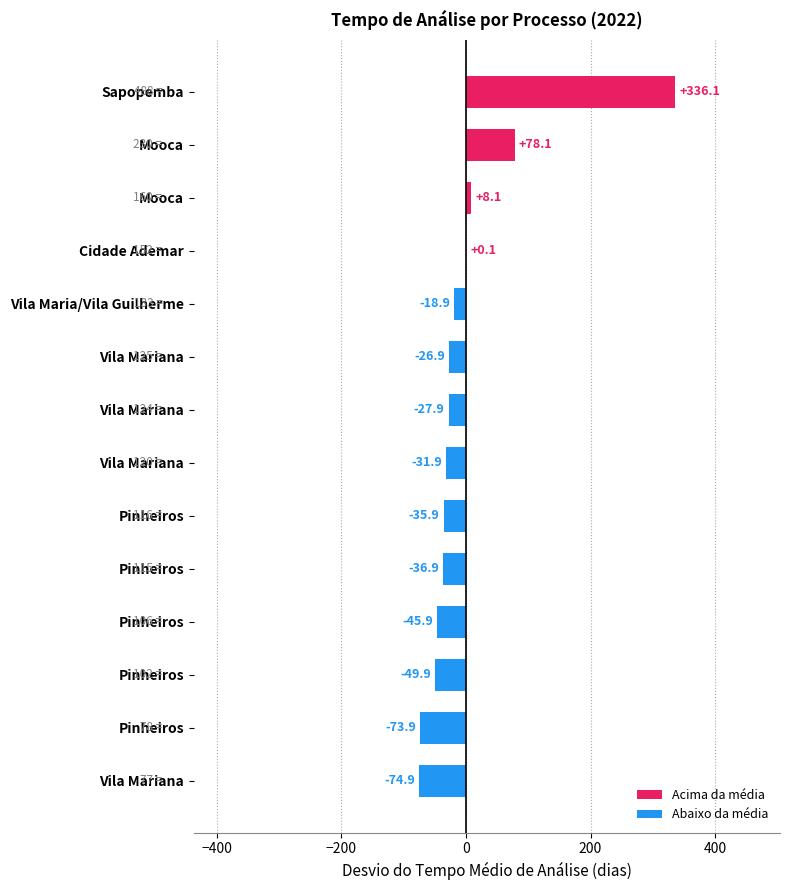

How many data points does each series have?

14